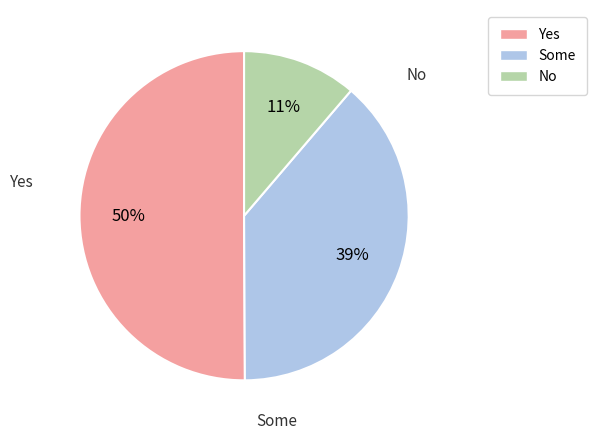

To the nearest percent, what is the difference between the largest and smallest slice percentages?

39%